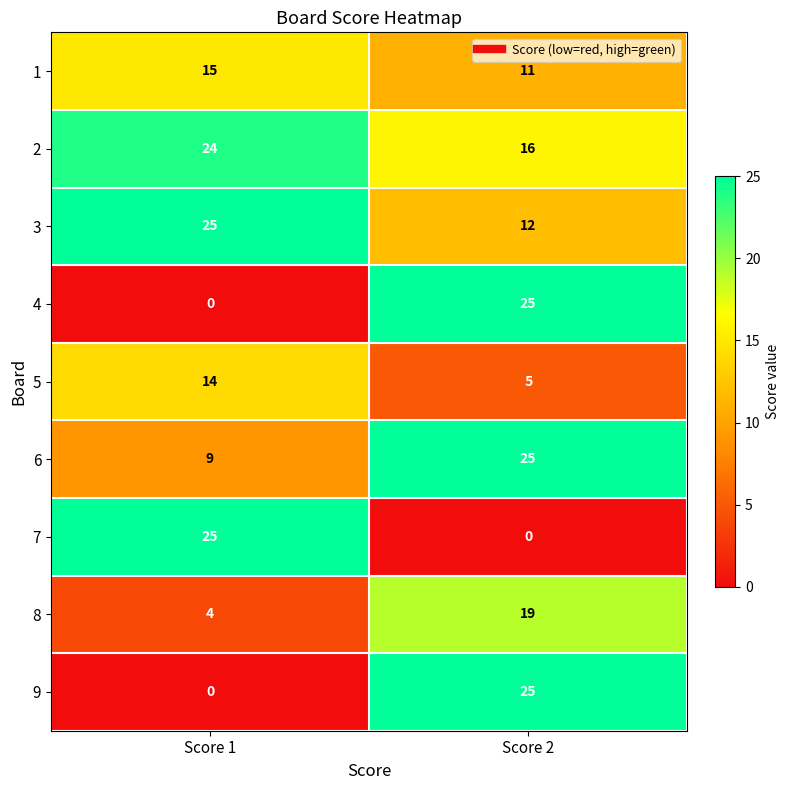

What is the difference between the highest and lowest values at Score 2?

25